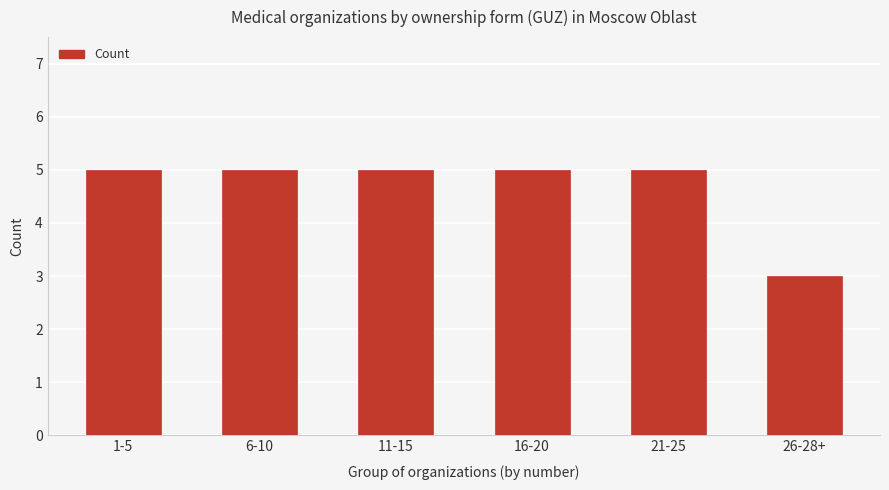

What is the difference between the maximum and minimum values?

2